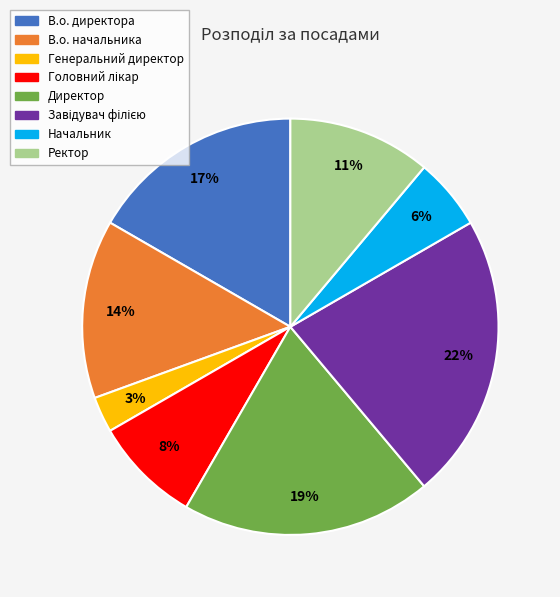

True or false: Директор accounts for 7% of the total.

False